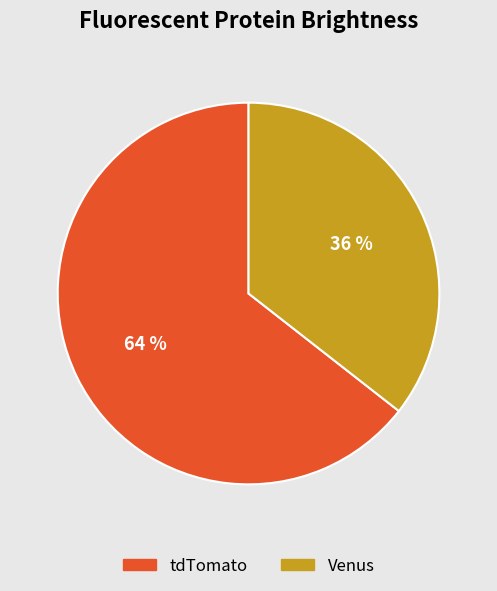

Approximately how many times larger is the value at tdTomato compared to Venus?

1.8